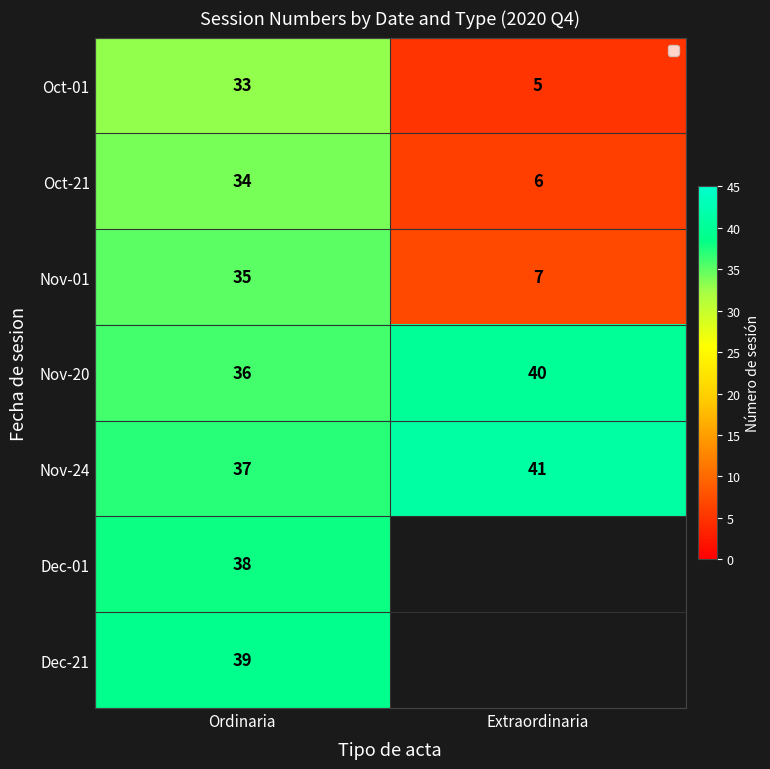

Is the value of Oct-21 at Ordinaria greater than the value of Dec-21 at Ordinaria?

No